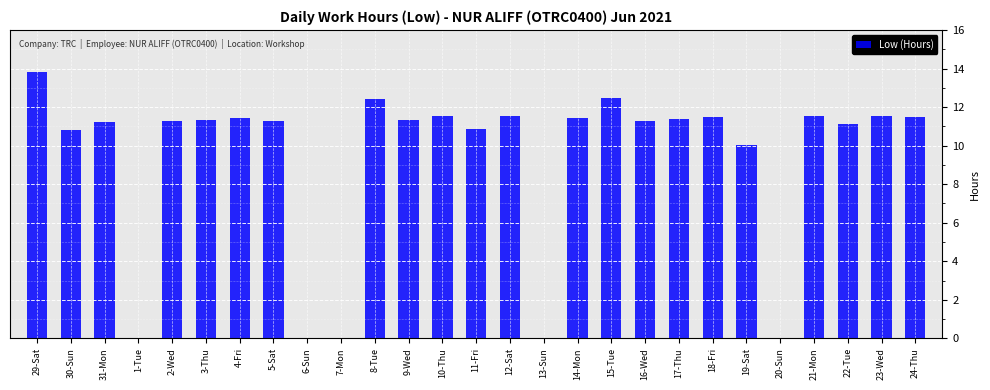

What is the ratio of the value at 19-Sat to the value at 31-Mon?

0.9